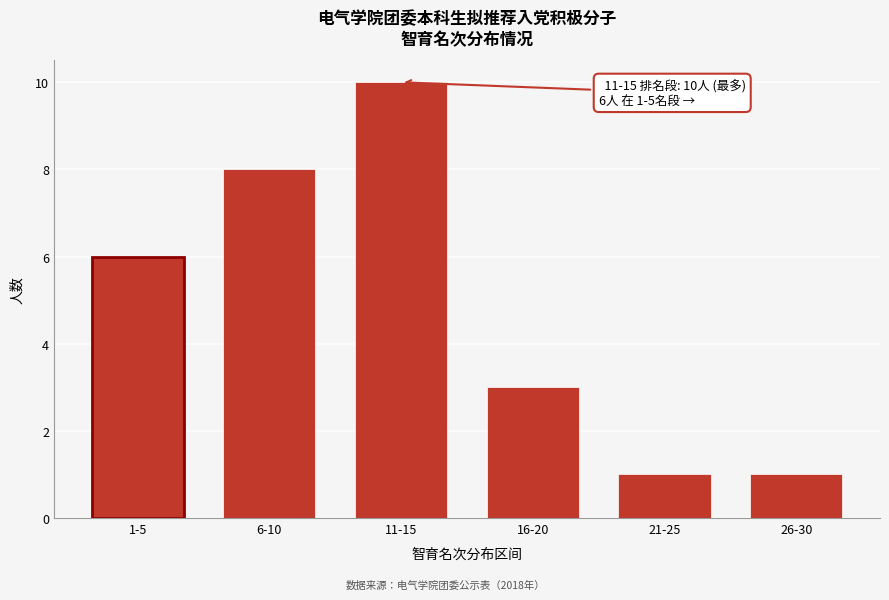

Reading left to right, transcribe all the data shown in this chart.

1-5=6	6-10=8	11-15=10	16-20=3	21-25=1	26-30=1